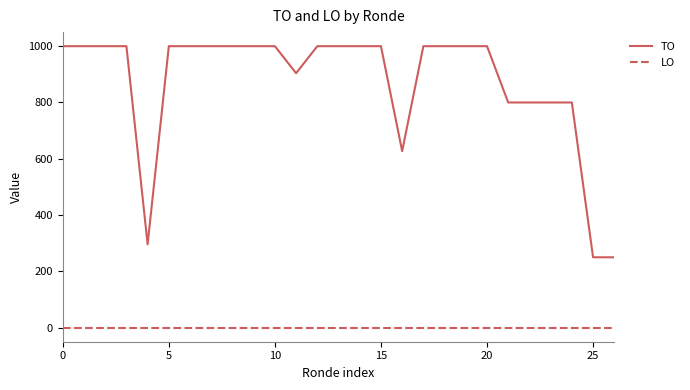

True or false: TO and LO cross at least once.

False